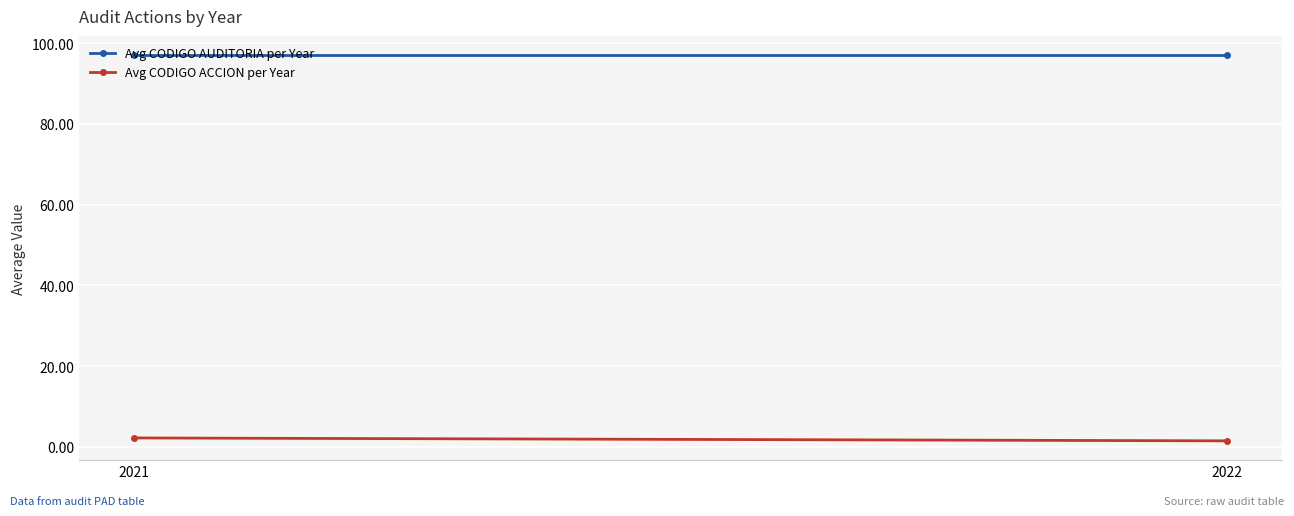

Reading right to left, transcribe all the data shown in this chart.

Avg CODIGO AUDITORIA per Year: 97.0	97.0
Avg CODIGO ACCION per Year: 1.5	2.2